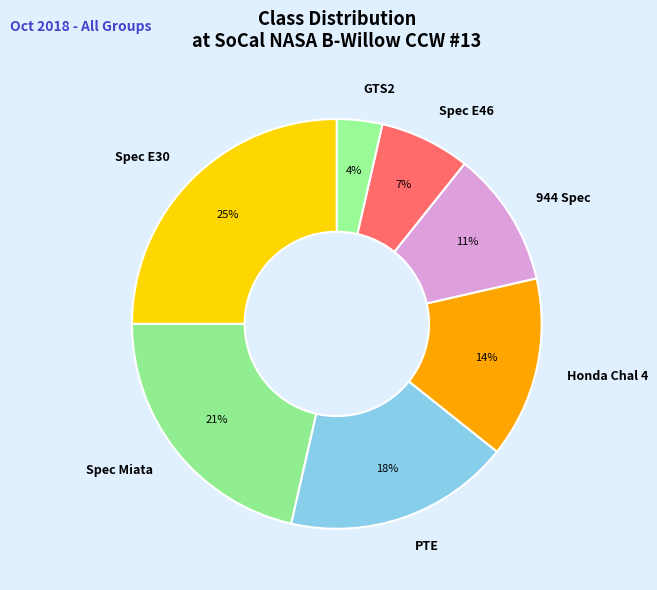

Which category has the smallest portion of the pie?

GTS2